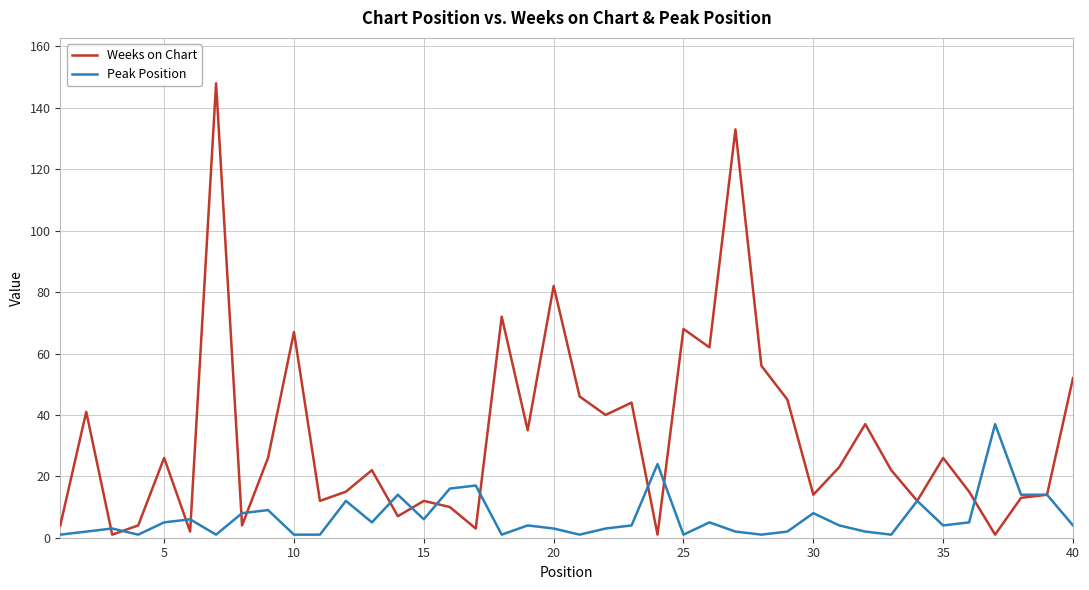

Which series has the largest total across all categories?

Weeks on Chart